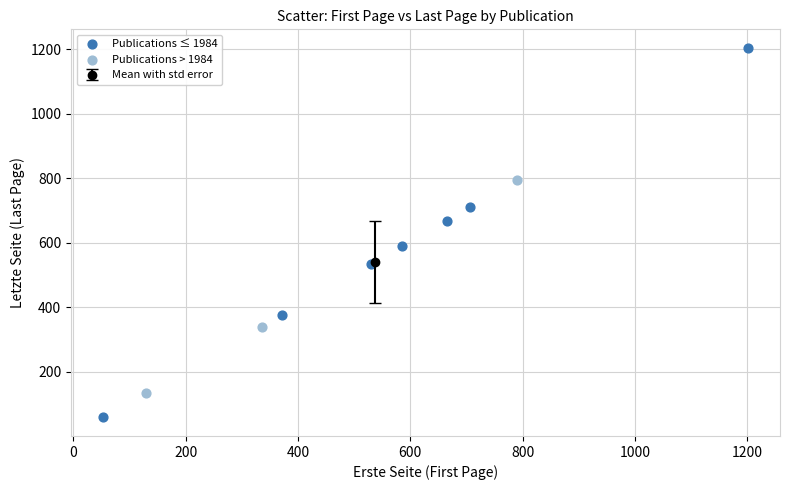

Which series has the largest Y range (max minus min)?

Publications ≤ 1984